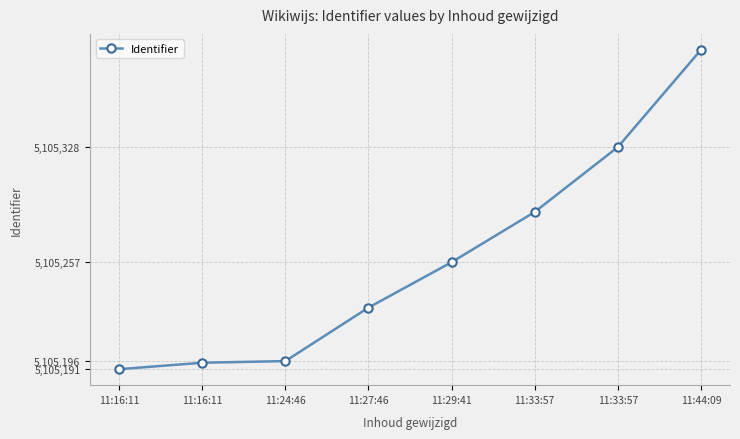

How many distinct data groups are displayed?

1